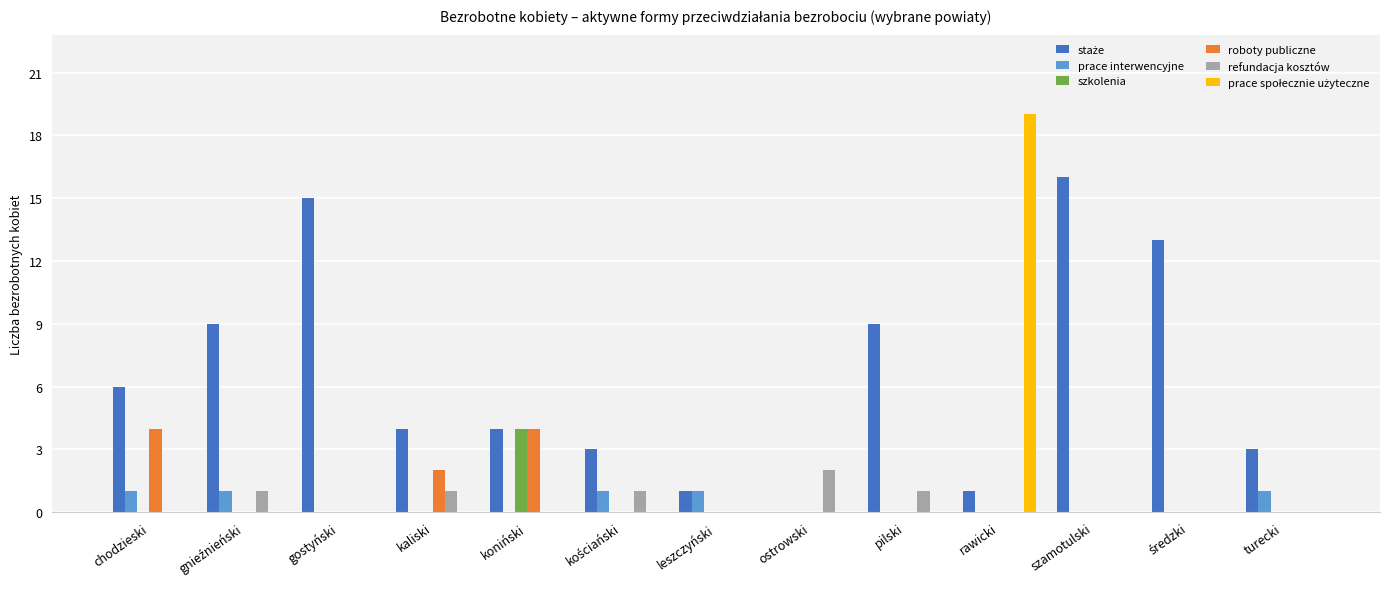

What is the maximum value shown in the chart?

19